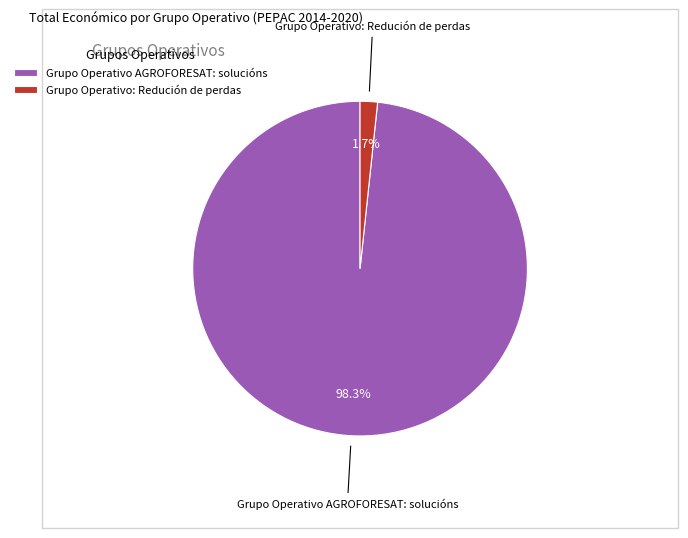

Count the number of slices in the pie.

2